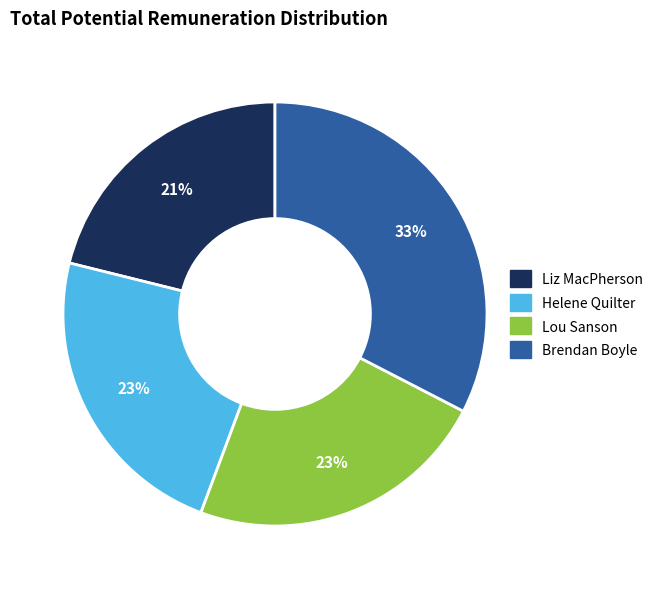

Which has a higher value, Brendan Boyle or Helene Quilter?

Brendan Boyle